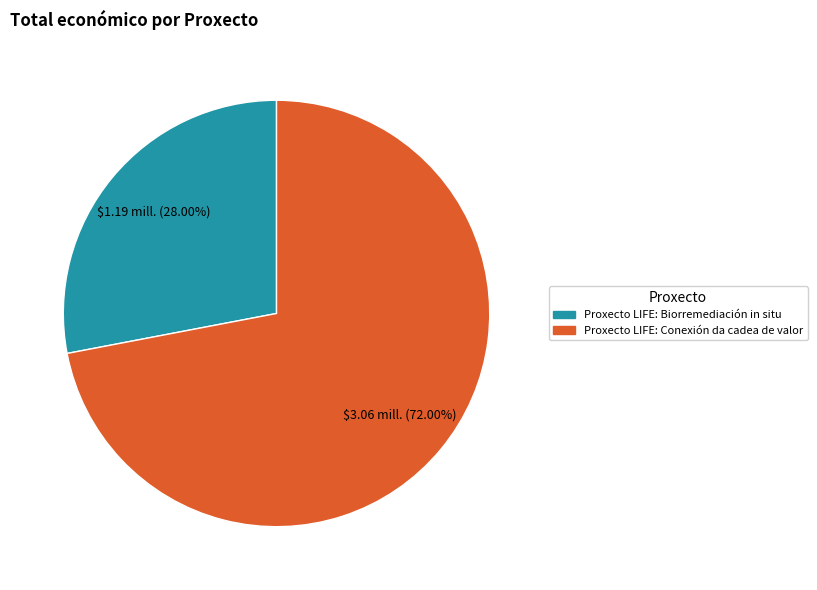

Rank the categories by value from highest to lowest.

Proxecto LIFE: Conexión da cadea de valor, Proxecto LIFE: Biorremediación in situ